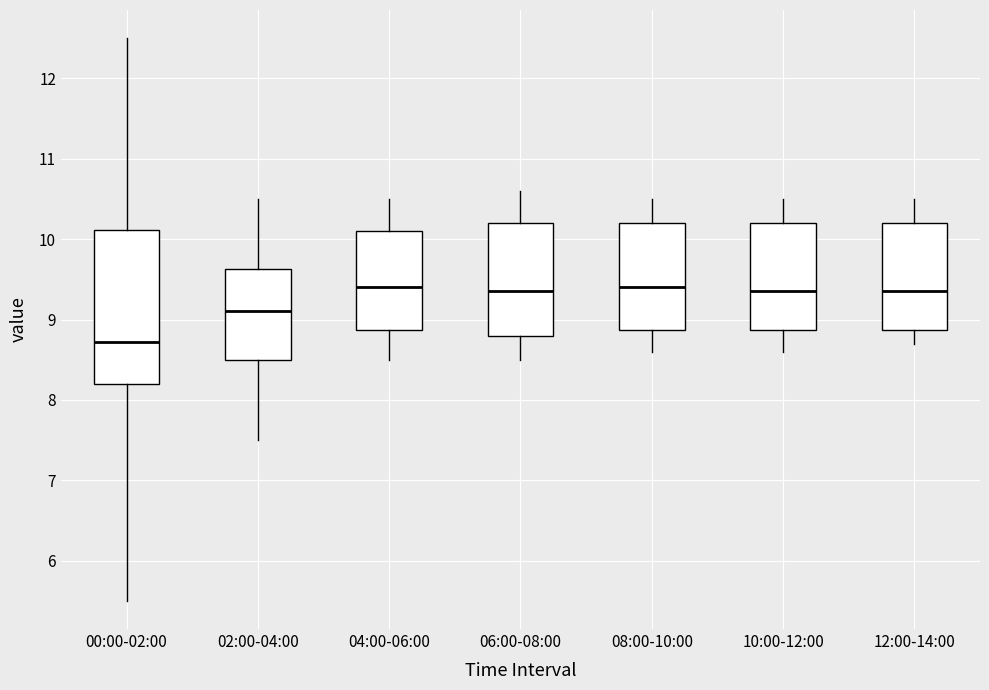

Which box has the lowest median line?

00:00-02:00